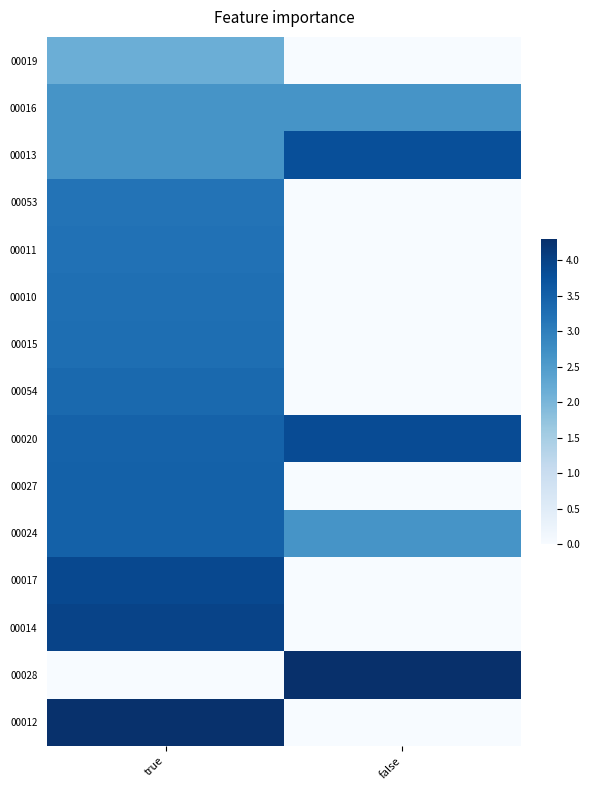

Which series has the widest spread of values?

00028